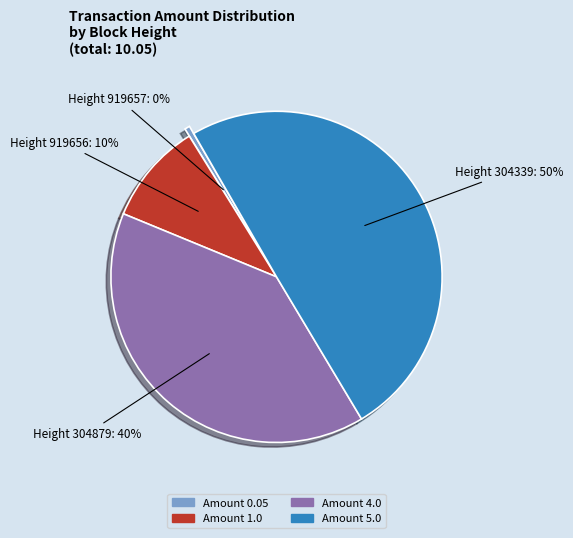

To the nearest percent, what is the average slice percentage?

25%